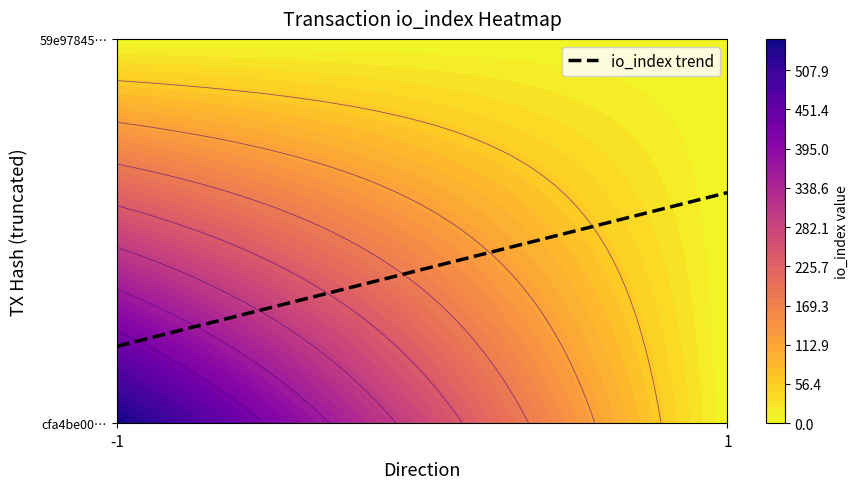

How many cfa4be005f32b51edf05f1cf0c42b6dfa674046 values are between -1 and 553?

2